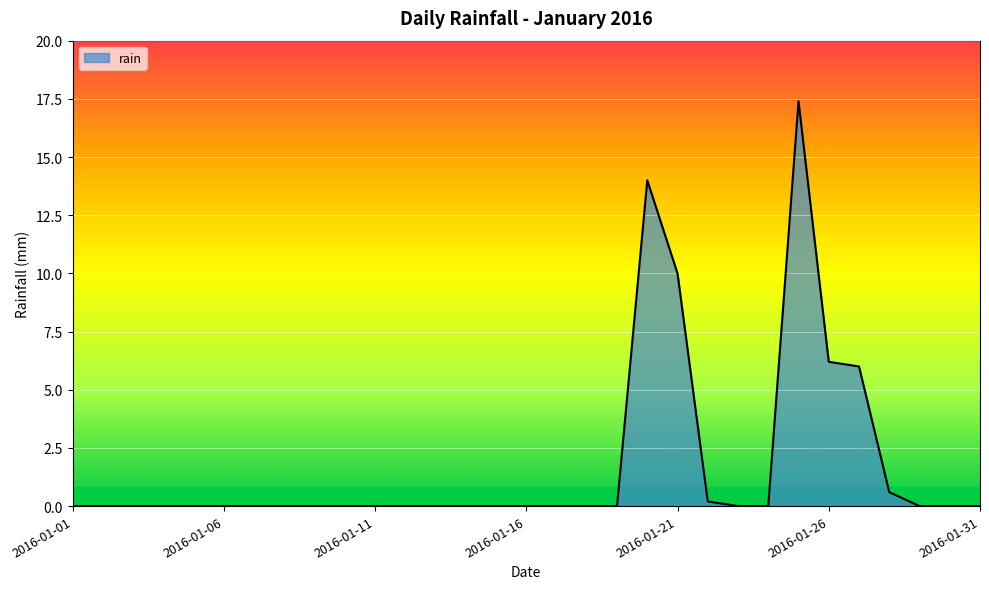

What is the difference between the maximum and minimum values?

17.4